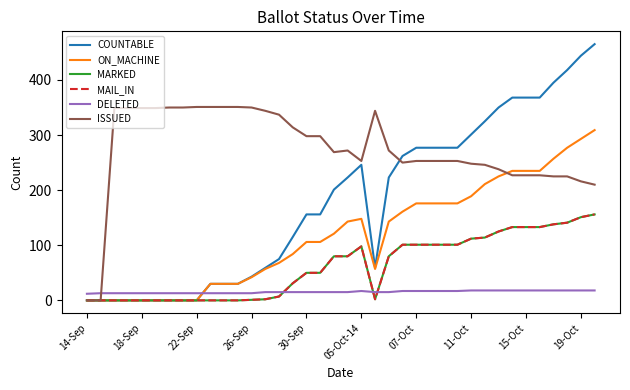

In COUNTABLE, how many points are higher than both neighbors (excluding endpoints)?

1